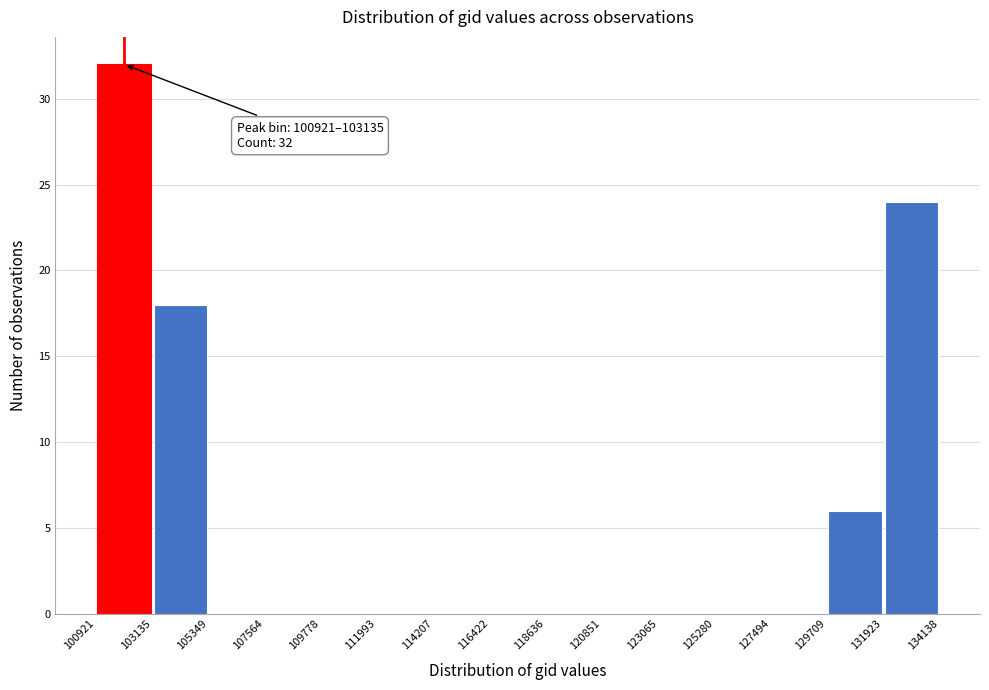

Which range on the x-axis has the tallest bar?

100921 to 103135